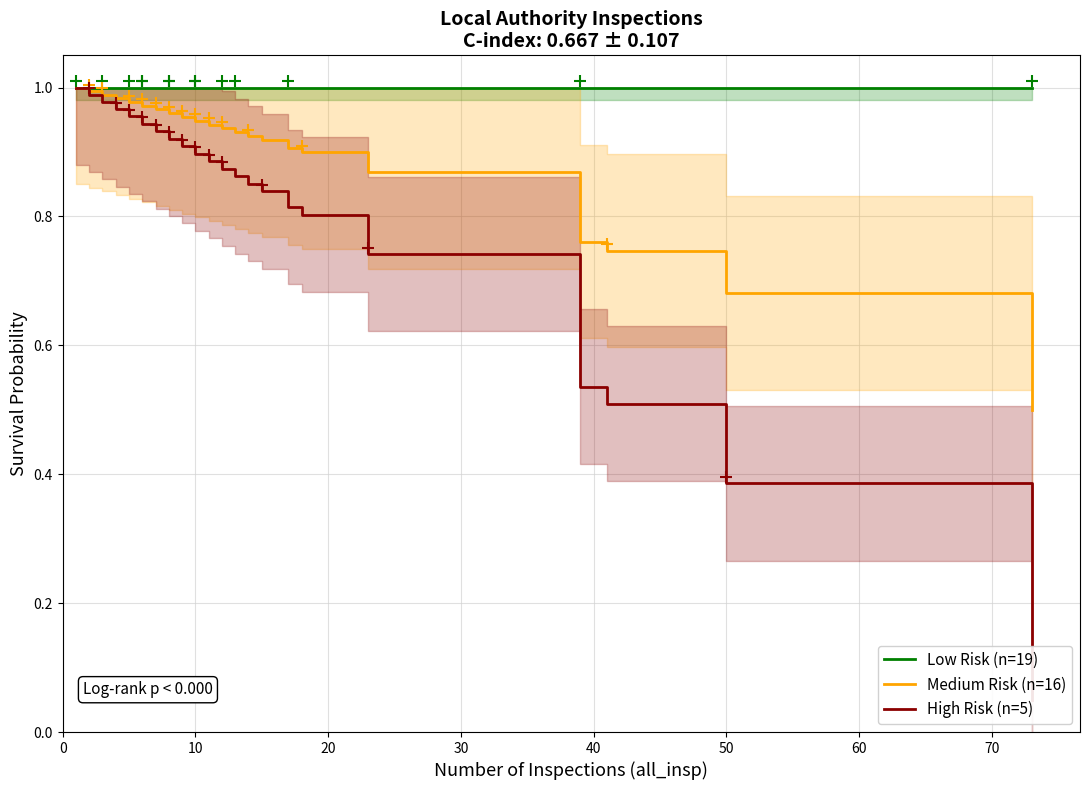

Which series has the largest total across all categories?

Low Risk (n=19)